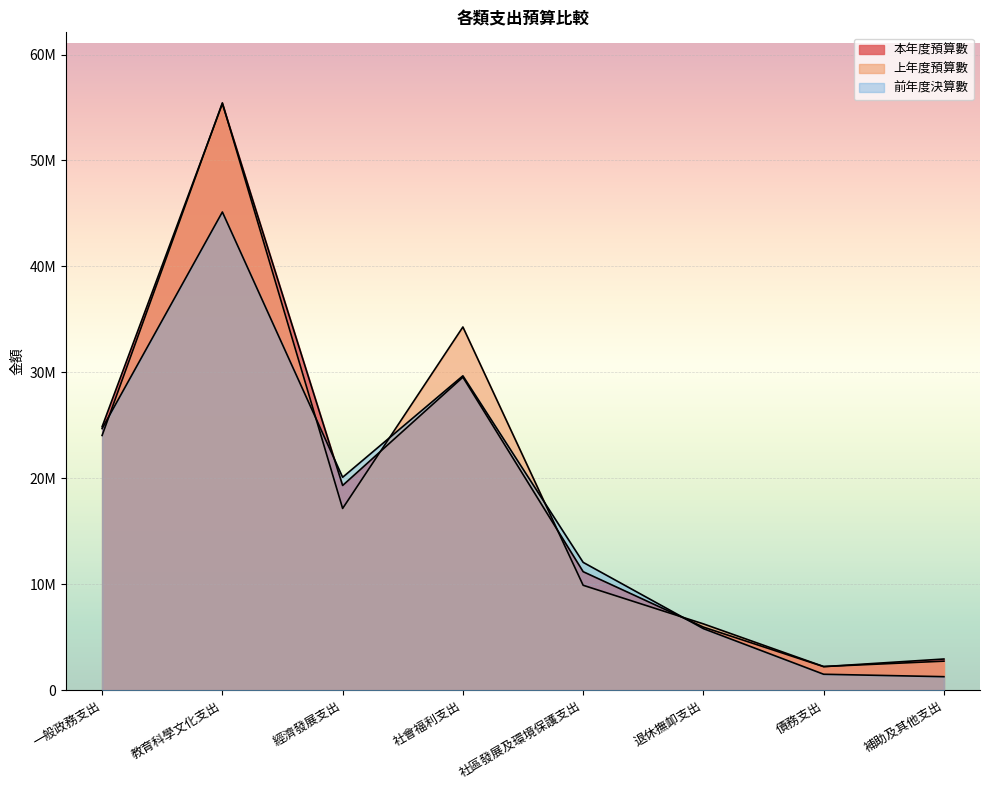

How many times do 上年度預算數 and 本年度預算數 cross each other?

6